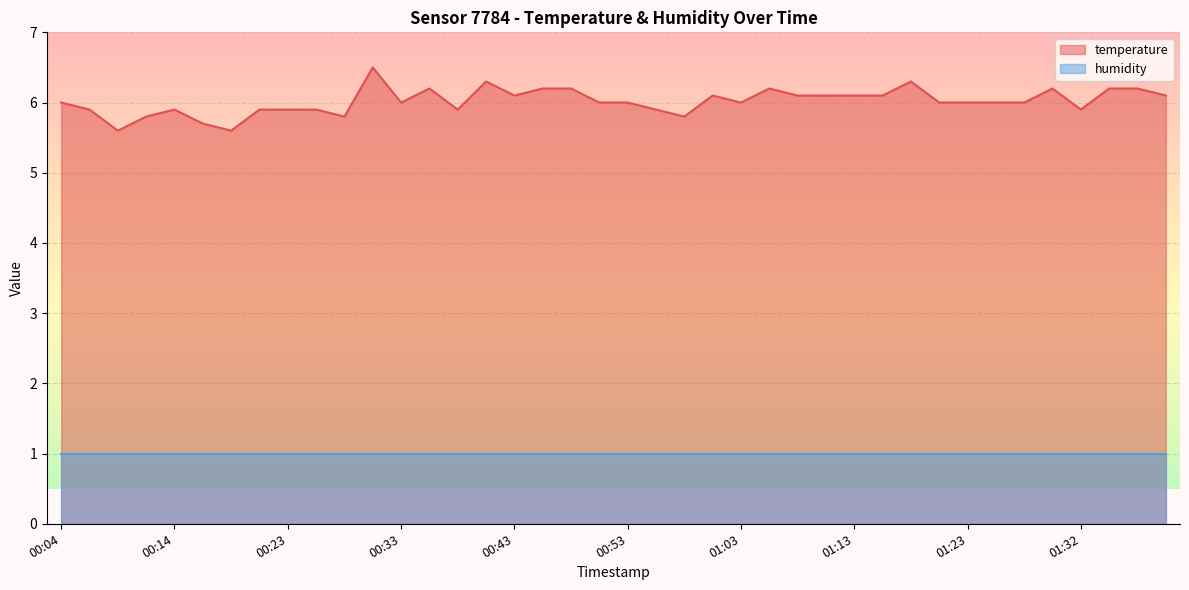

True or false: the data has more than 1 interior local peaks.

True